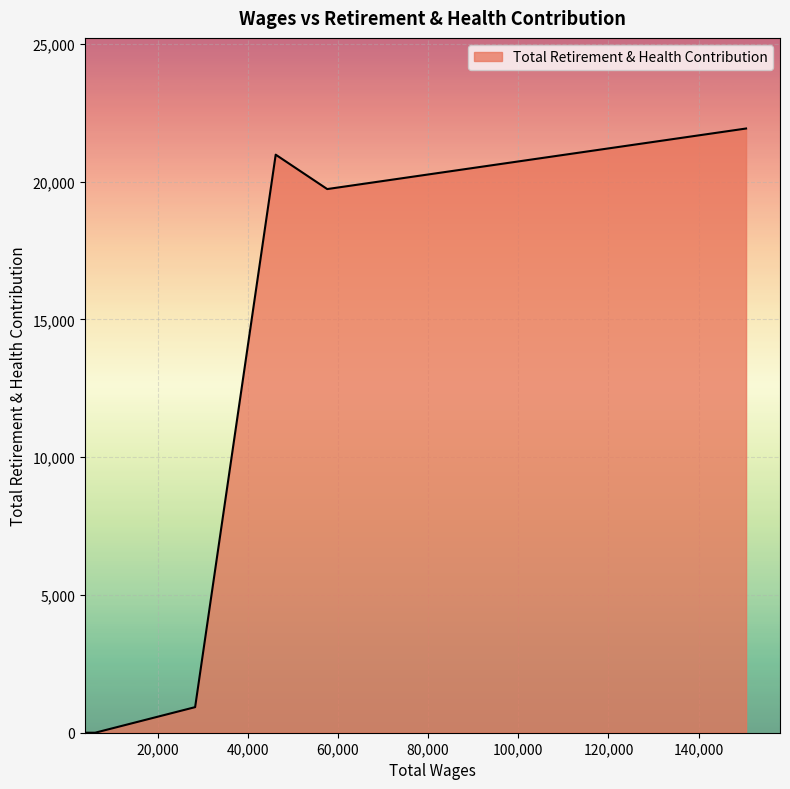

How many interior local peaks (higher than both neighbors) does the data have?

1